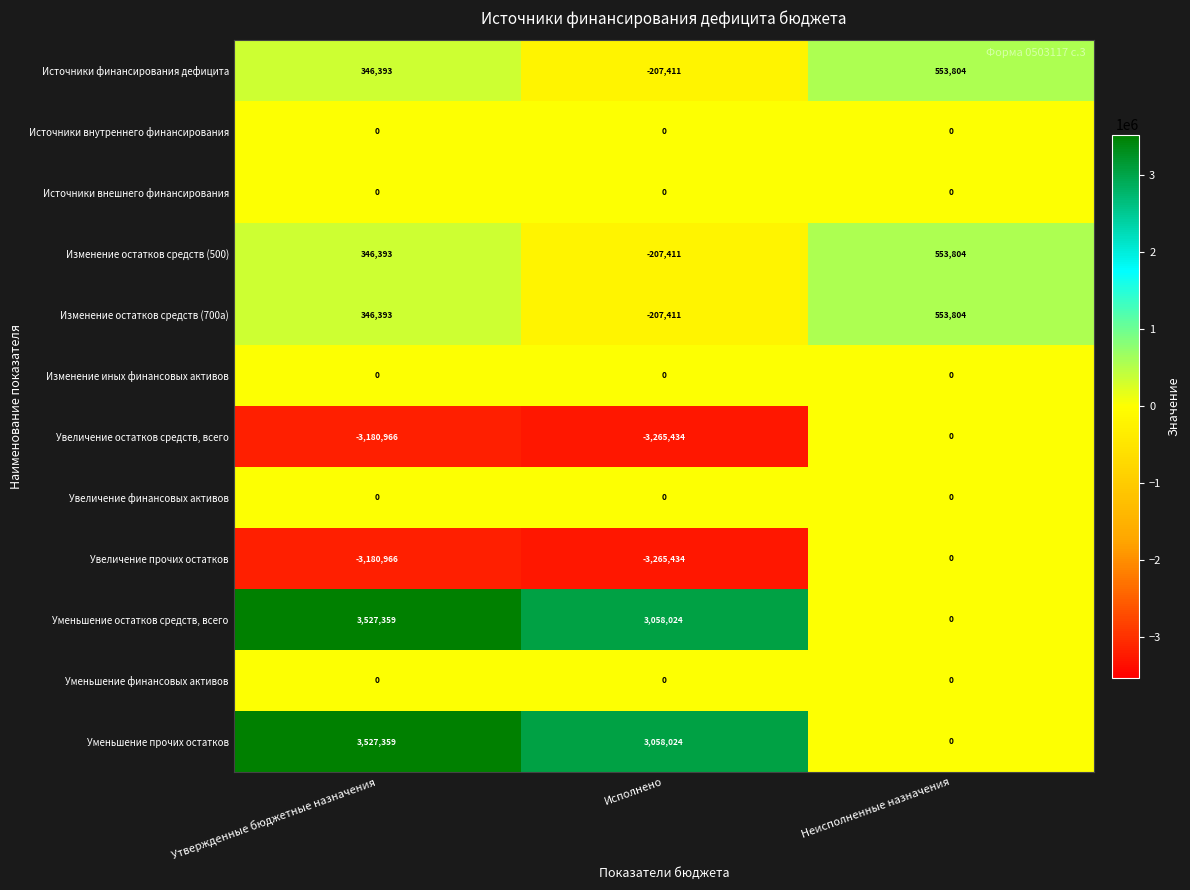

What is the total value across all series at Исполнено?

-1037053